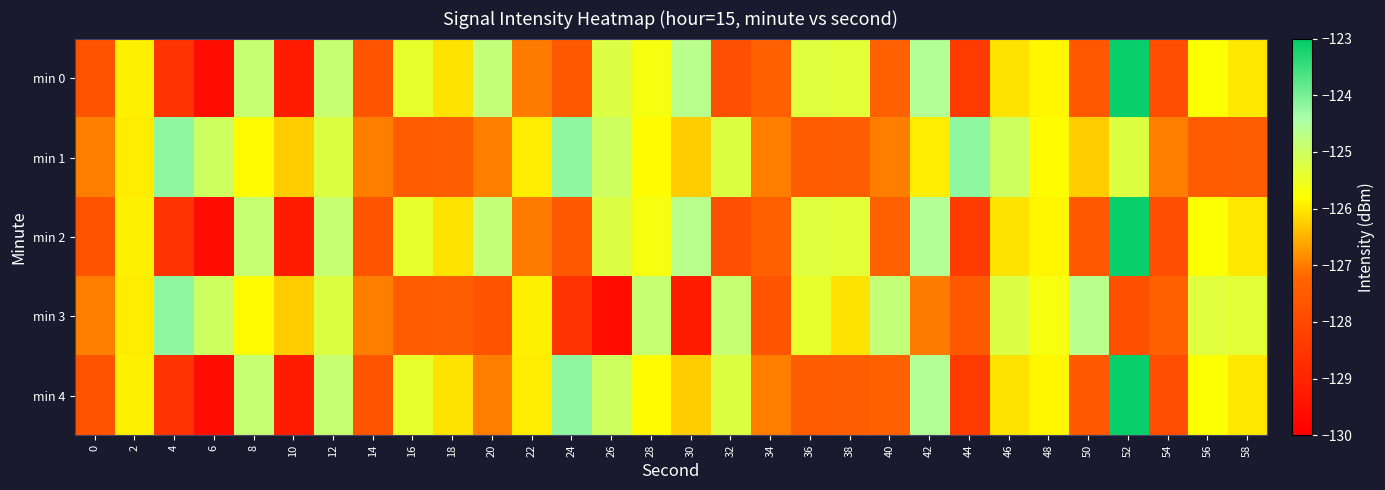

Reading left to right, what are all the values shown in this chart?

min 0: 0=-127.7	2=-125.9	4=-128.5	6=-129.6	8=-124.9	10=-129.2	12=-124.9	14=-127.7	16=-125.4	18=-126.0	20=-124.8	22=-127.0	24=-127.6	26=-125.2	28=-125.7	30=-124.6	32=-127.8	34=-127.3	36=-125.3	38=-125.3	40=-127.4	42=-124.6	44=-128.4	46=-126.1	48=-125.9	50=-127.6	52=-123.1	54=-127.8	56=-125.8	58=-126.0
min 1: 0=-127.0	2=-126.0	4=-124.2	6=-125.0	8=-125.8	10=-126.3	12=-125.3	14=-127.0	16=-127.5	18=-127.4	20=-127.0	22=-126.0	24=-124.2	26=-125.0	28=-125.8	30=-126.3	32=-125.3	34=-127.0	36=-127.5	38=-127.4	40=-127.0	42=-126.0	44=-124.2	46=-125.0	48=-125.8	50=-126.3	52=-125.3	54=-127.0	56=-127.5	58=-127.4
min 2: 0=-127.7	2=-125.9	4=-128.5	6=-129.6	8=-124.9	10=-129.2	12=-124.9	14=-127.7	16=-125.4	18=-126.0	20=-124.8	22=-127.0	24=-127.6	26=-125.2	28=-125.7	30=-124.6	32=-127.8	34=-127.3	36=-125.3	38=-125.3	40=-127.4	42=-124.6	44=-128.4	46=-126.1	48=-125.9	50=-127.6	52=-123.1	54=-127.8	56=-125.8	58=-126.0
min 3: 0=-127.0	2=-126.0	4=-124.2	6=-125.0	8=-125.8	10=-126.3	12=-125.3	14=-127.0	16=-127.5	18=-127.4	20=-127.7	22=-125.9	24=-128.5	26=-129.6	28=-124.9	30=-129.2	32=-124.9	34=-127.7	36=-125.4	38=-126.0	40=-124.8	42=-127.0	44=-127.6	46=-125.2	48=-125.7	50=-124.6	52=-127.8	54=-127.3	56=-125.3	58=-125.3
min 4: 0=-127.7	2=-125.9	4=-128.5	6=-129.6	8=-124.9	10=-129.2	12=-124.9	14=-127.7	16=-125.4	18=-126.0	20=-127.0	22=-126.0	24=-124.2	26=-125.0	28=-125.8	30=-126.3	32=-125.3	34=-127.0	36=-127.5	38=-127.4	40=-127.4	42=-124.6	44=-128.4	46=-126.1	48=-125.9	50=-127.6	52=-123.1	54=-127.8	56=-125.8	58=-126.0